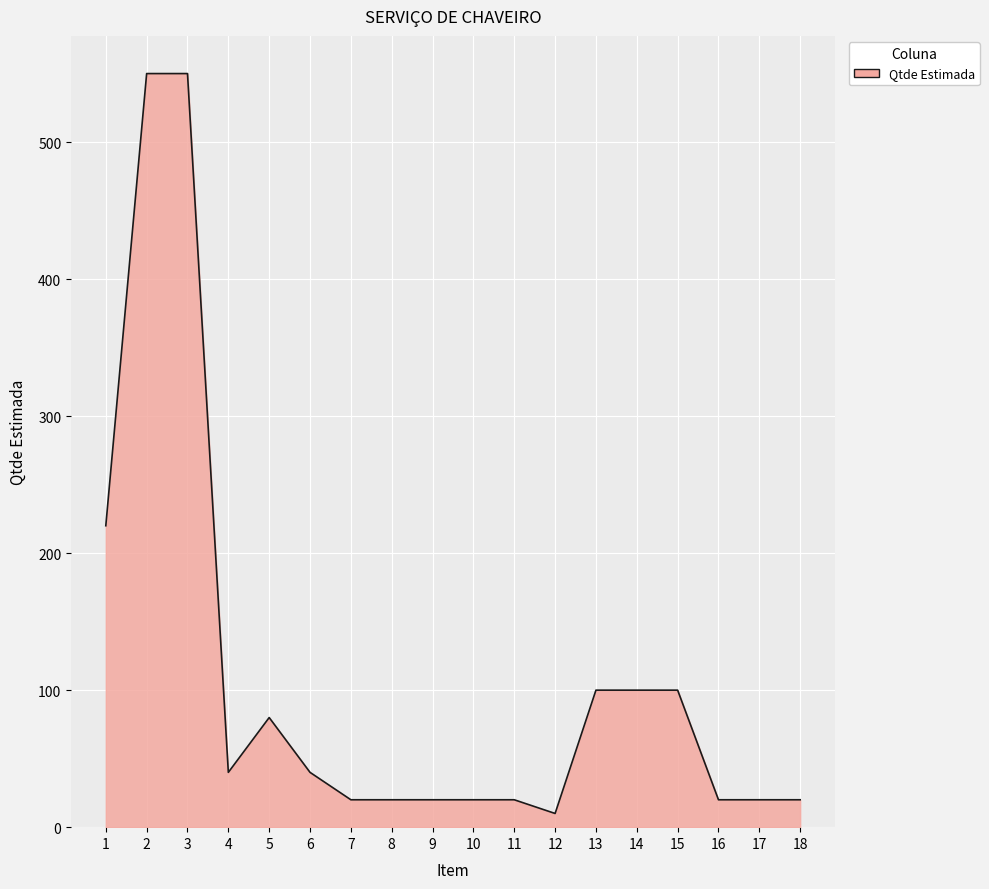

Is it true that the value at 15 is 29?

False